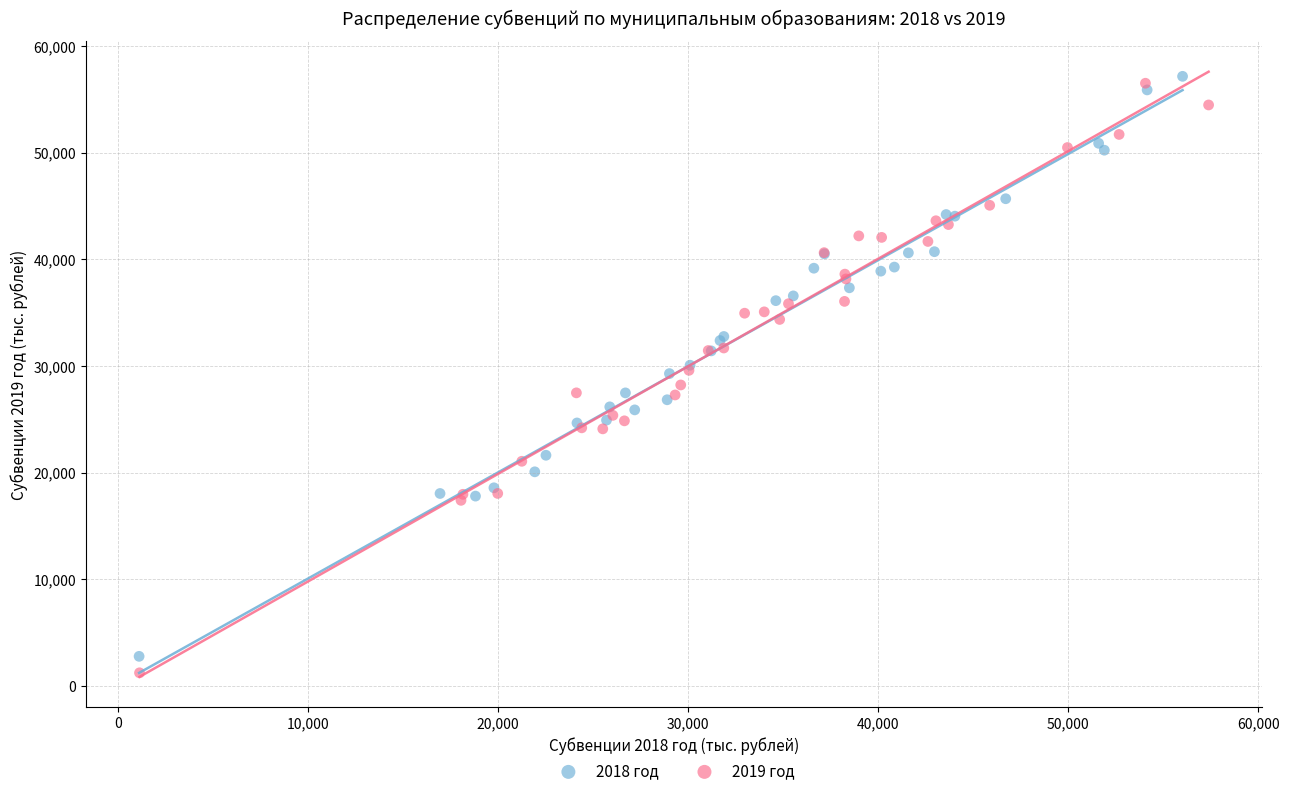

What are all the series names shown in the legend?

2018 год, 2019 год